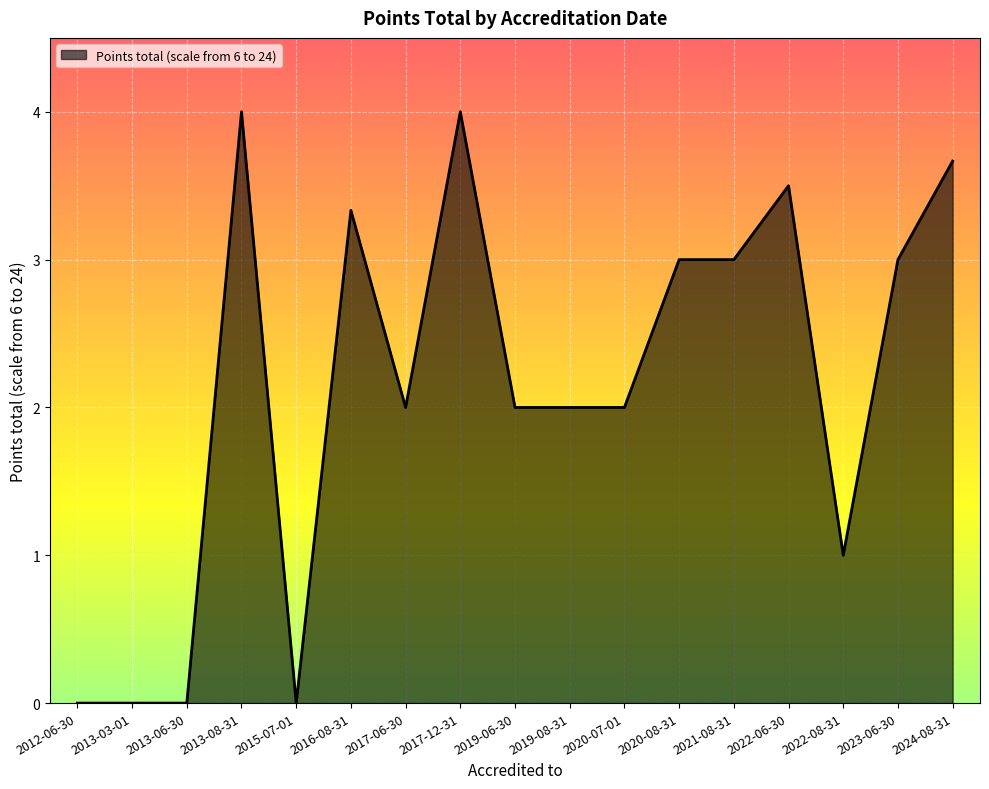

What is the difference between the second highest and minimum values?

4.0